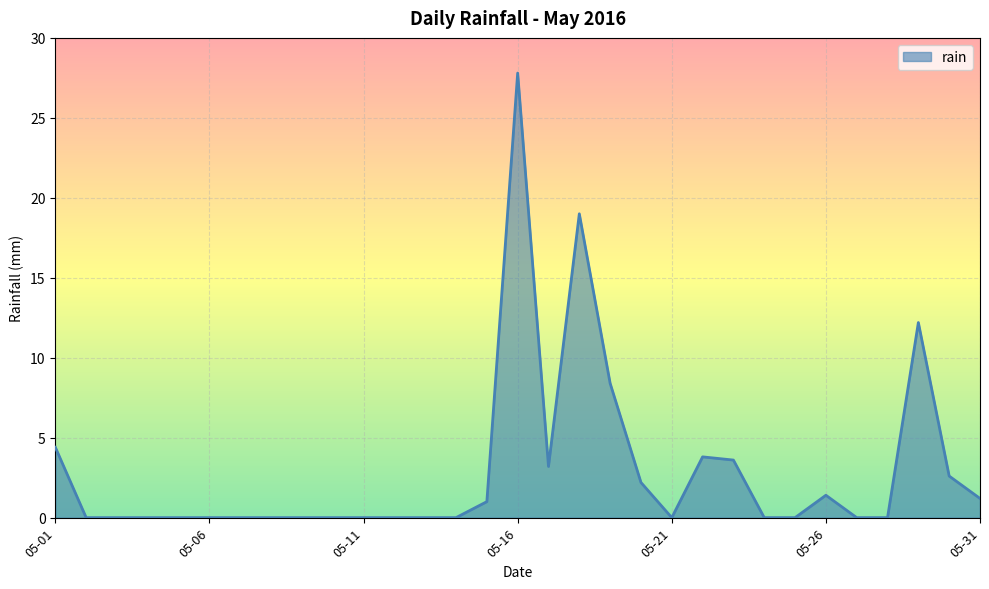

What is the difference between the maximum and minimum values?

27.8